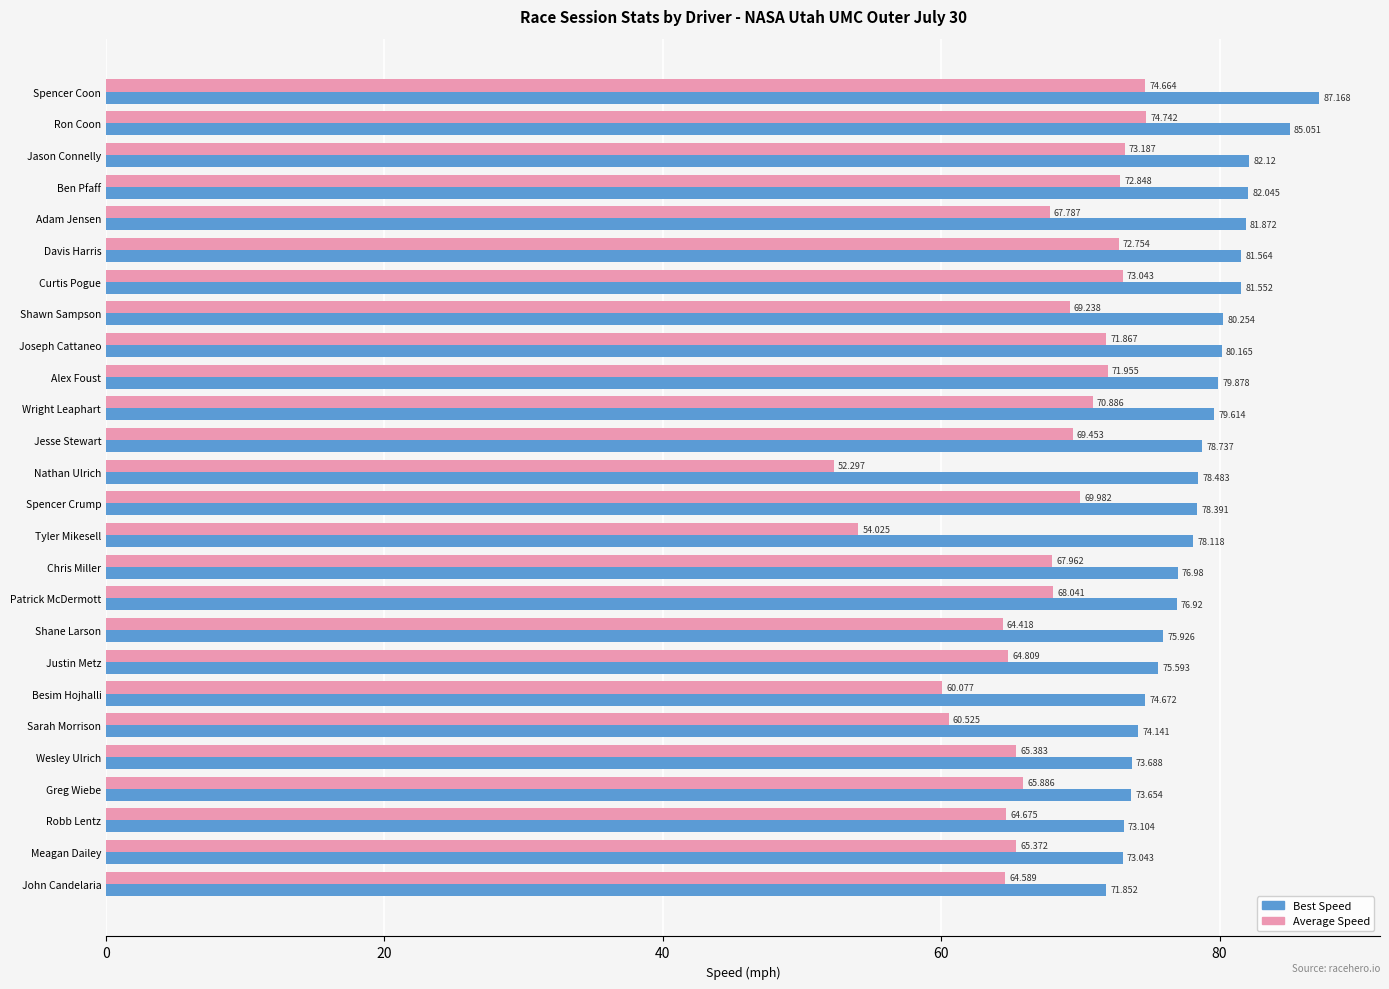

Between Shane Larson and Justin Metz, which series saw the biggest shift?

Average Speed